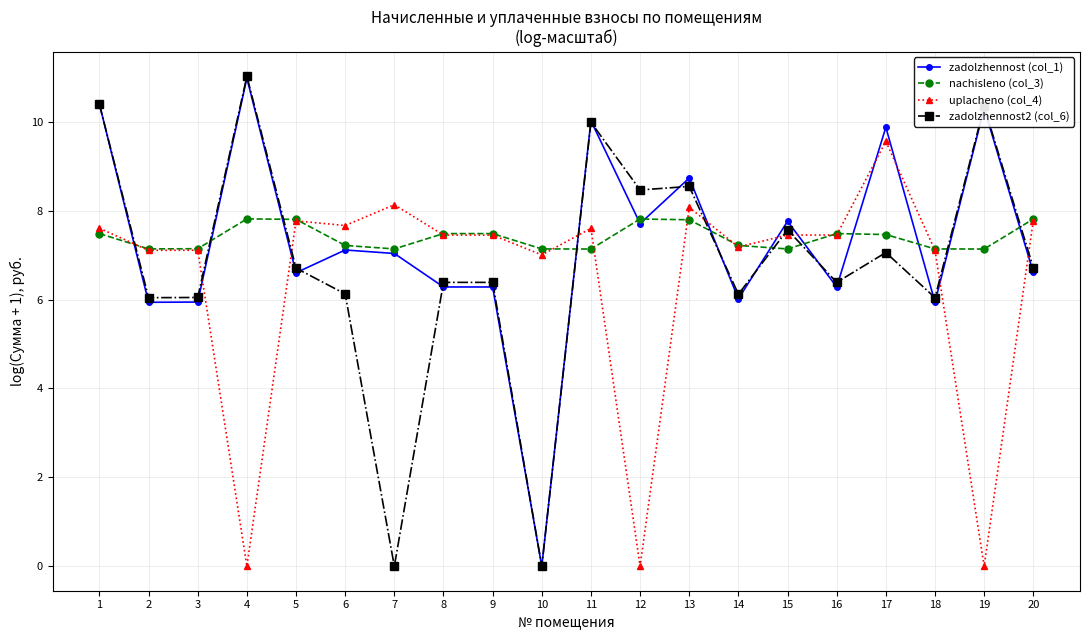

At how many categories does at least one series exceed 3?

20